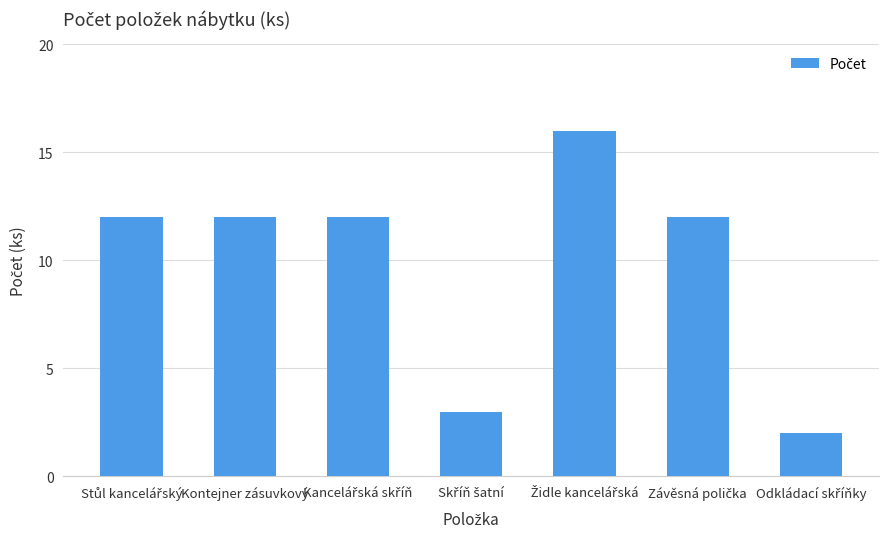

What is the sum of all values?

69